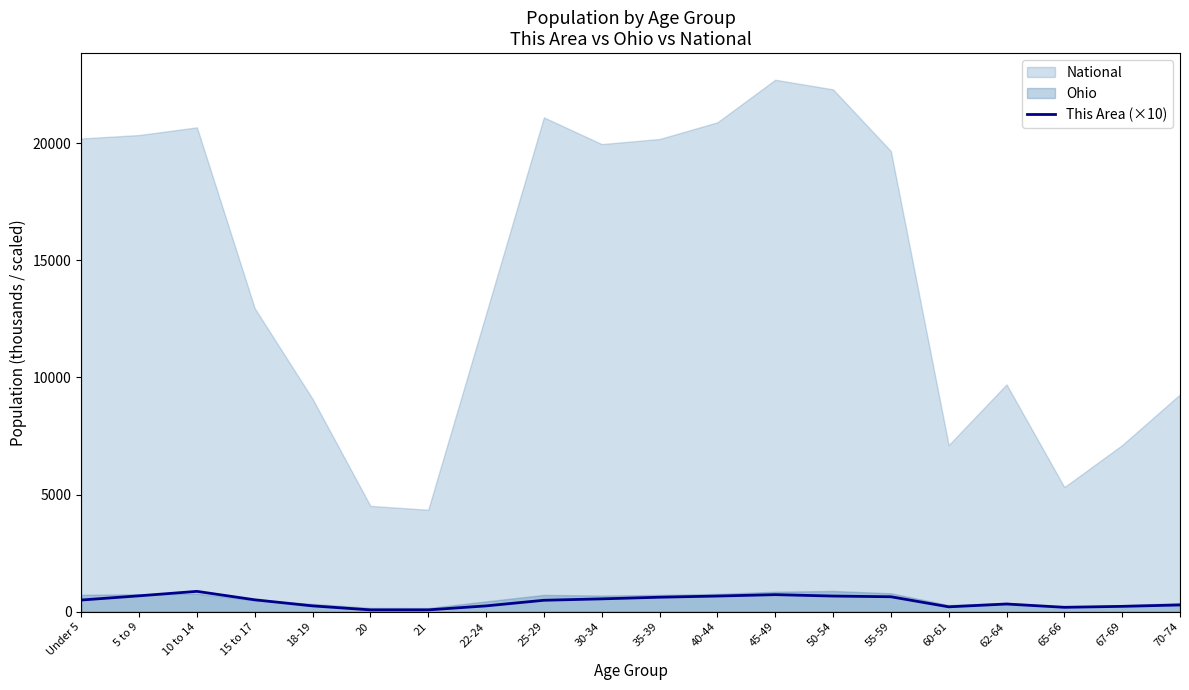

How many data points does each series have?

20